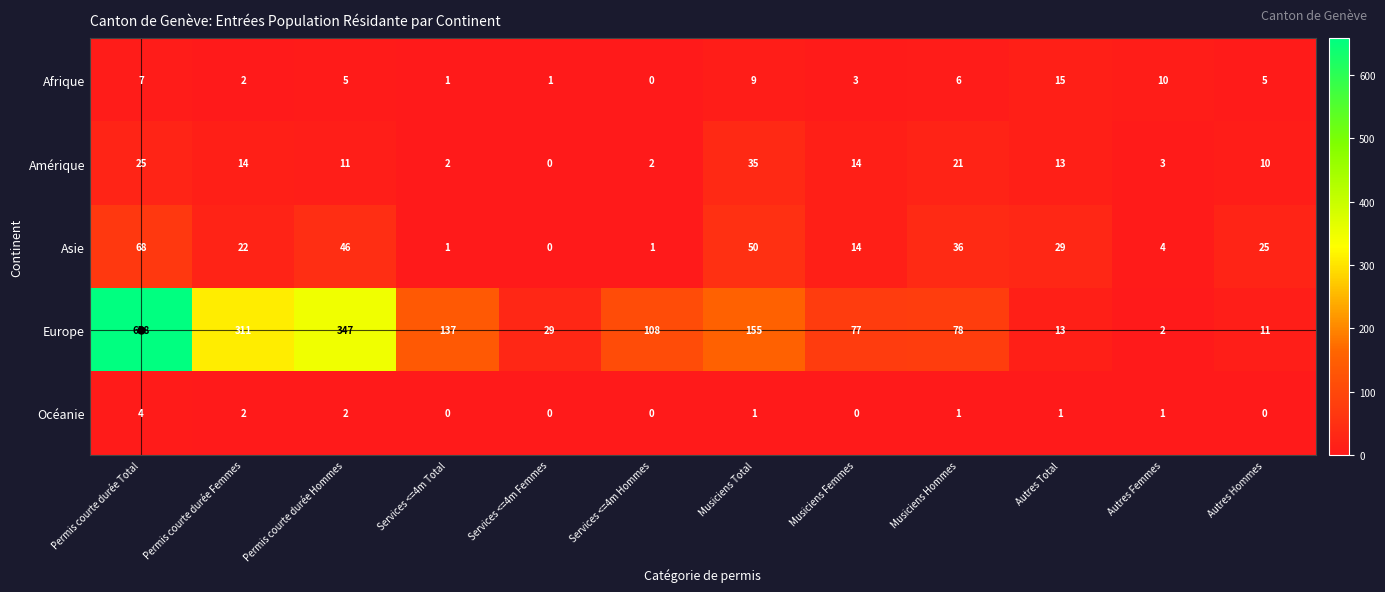

What is the maximum value for Asie?

68